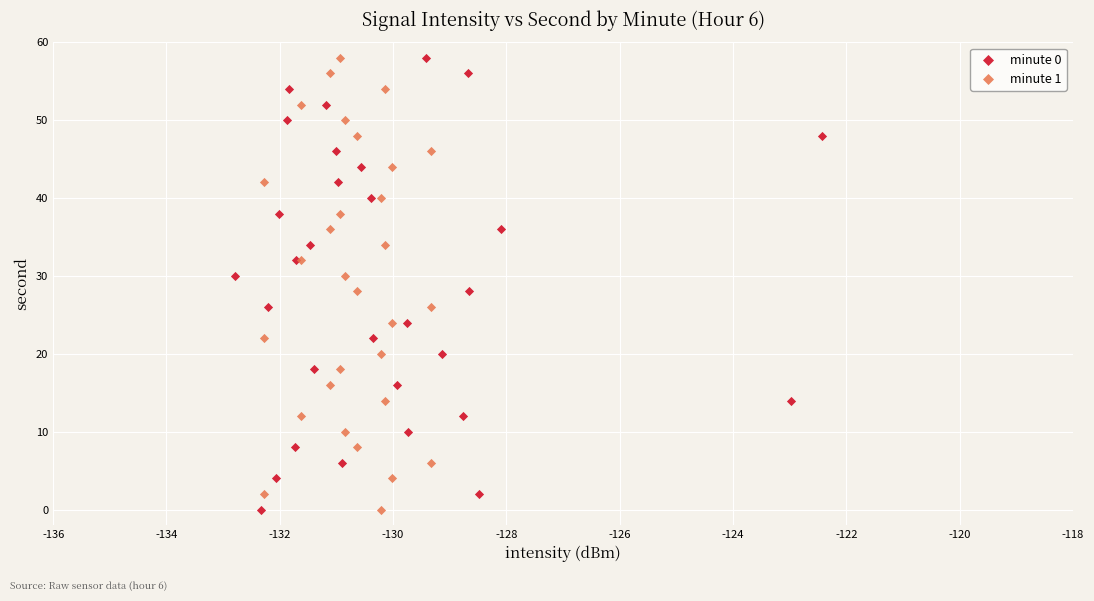

What are all the series names shown in the legend?

minute 0, minute 1